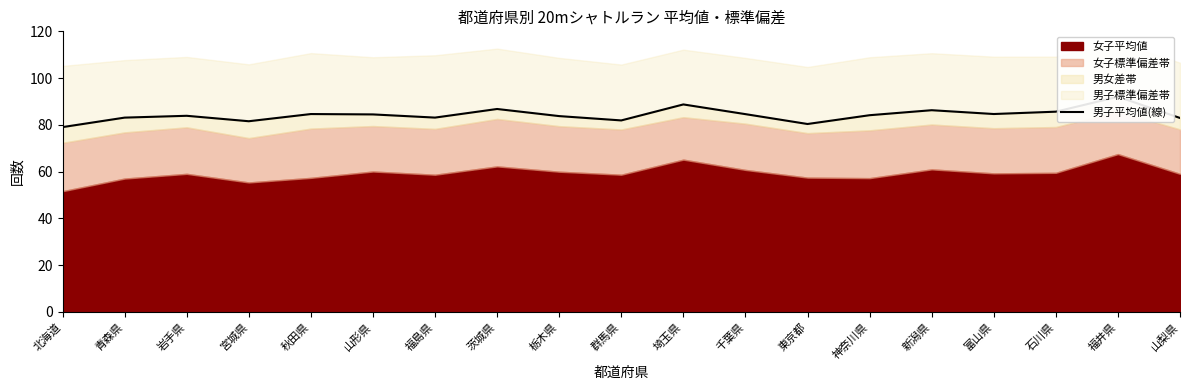

Read the value at 埼玉県.

88.7